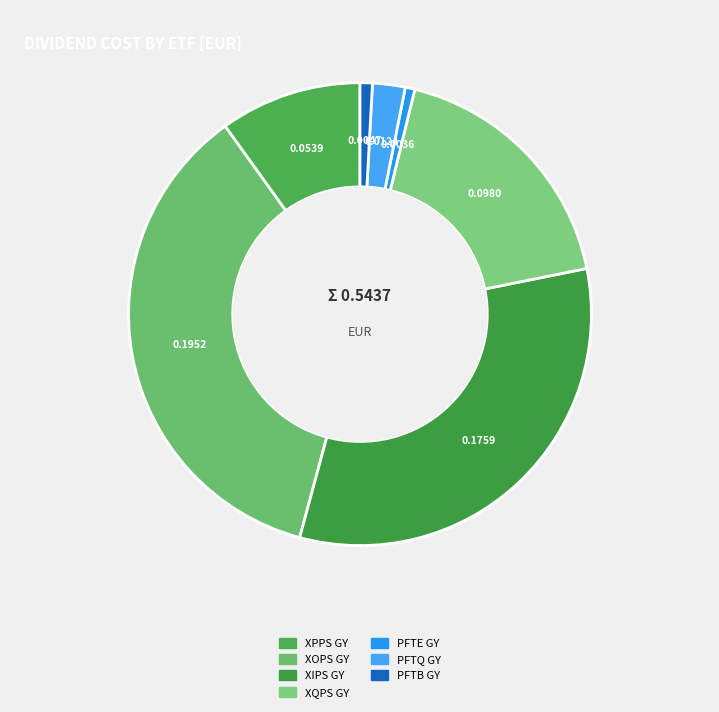

Which category has the biggest portion of the pie?

IE00B5MTY309
XOPS GY